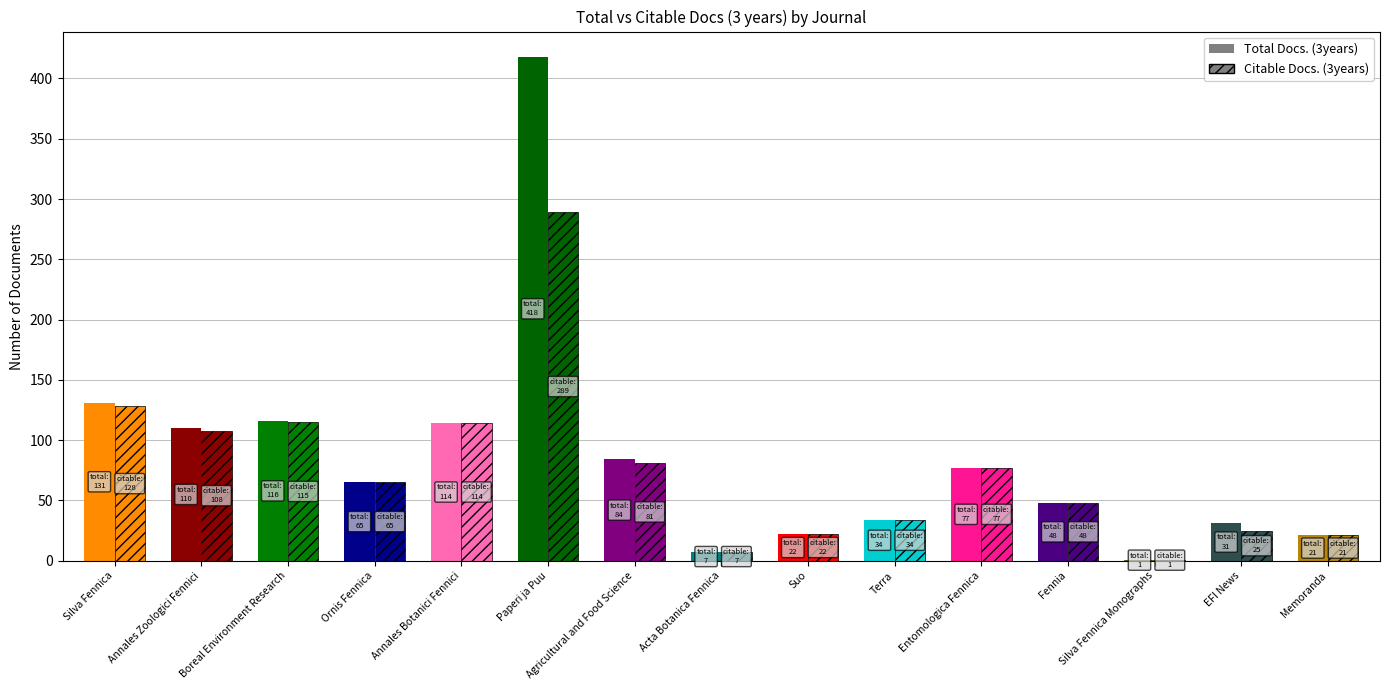

Which series changed the most between Boreal Environment Research and Suo?

Total Docs. (3years)